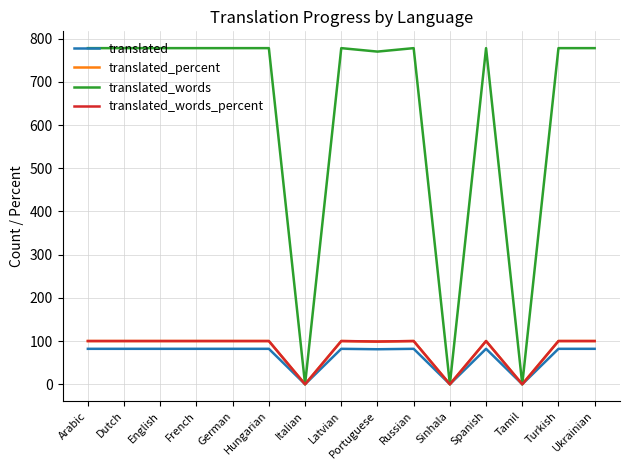

The translated series shows 136.0 at Russian. True or false?

False